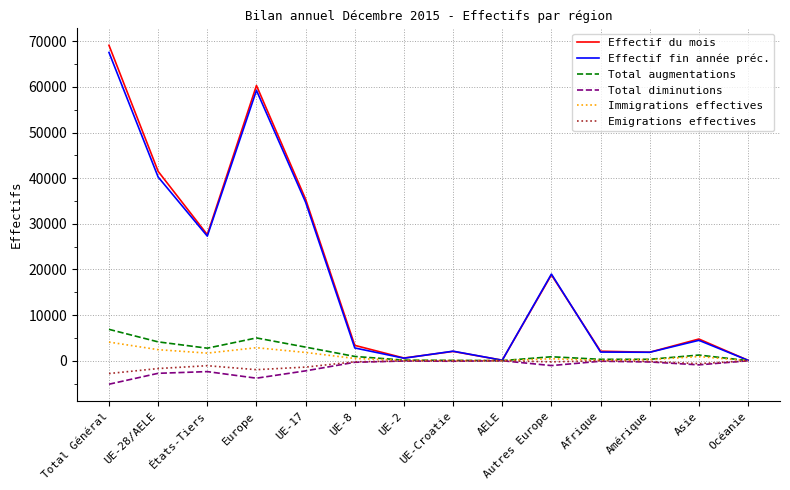

Which category has the highest value across all series?

Total Général